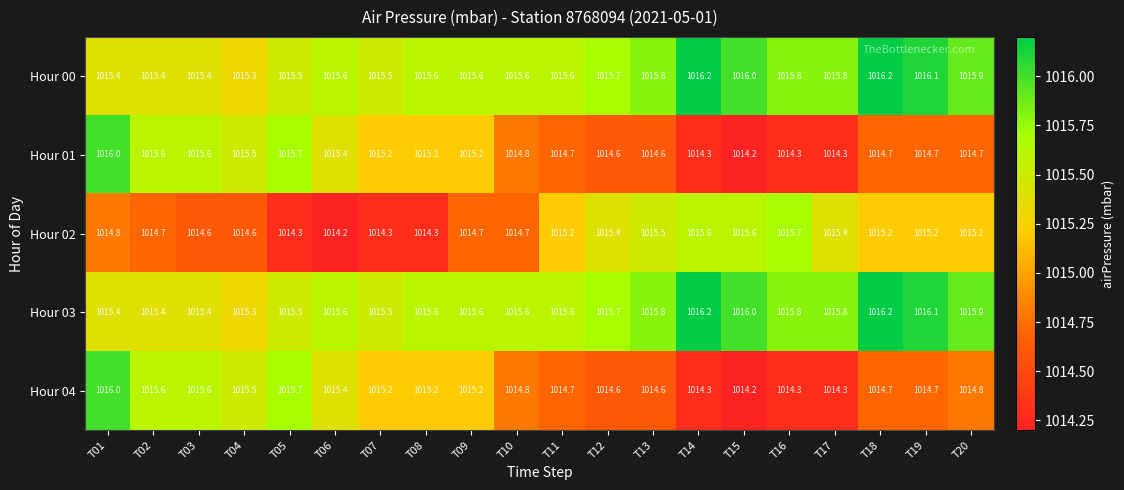

Count the number of categories in the chart.

20